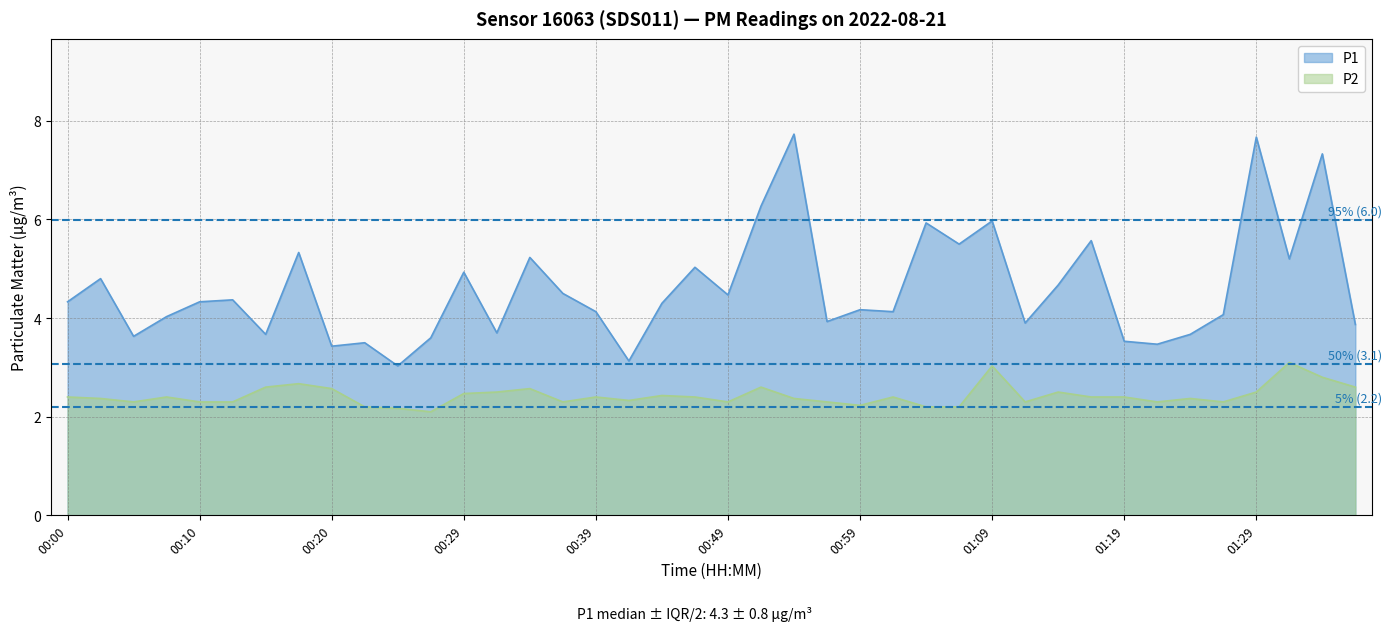

Does the chart display data point markers on the line(s)?

No